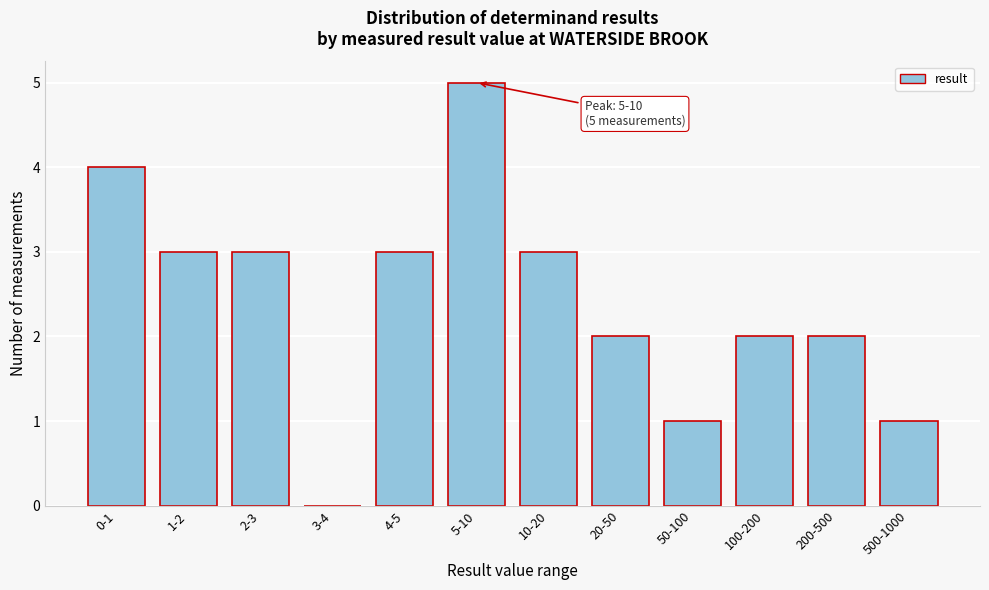

Reading right to left, what are all the values shown in this chart?

500-1000=1	200-500=2	100-200=2	50-100=1	20-50=2	10-20=3	5-10=5	4-5=3	3-4=0	2-3=3	1-2=3	0-1=4